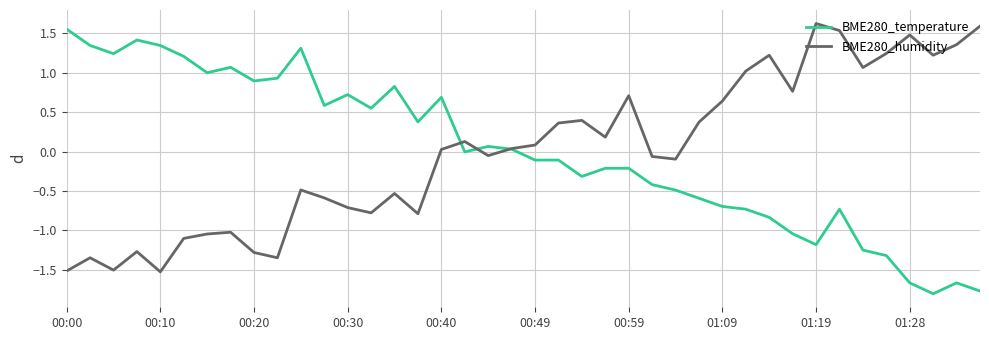

What is the lowest value of the BME280_humidity series?

-1.5